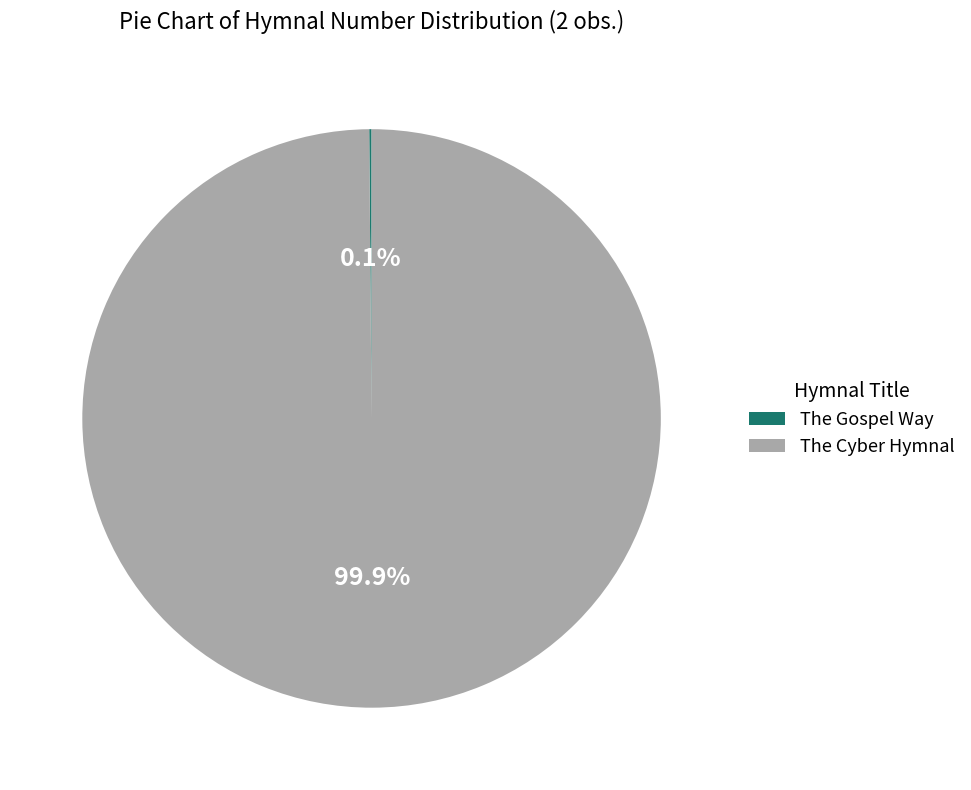

Which slice represents more than half of the pie?

The Cyber Hymnal